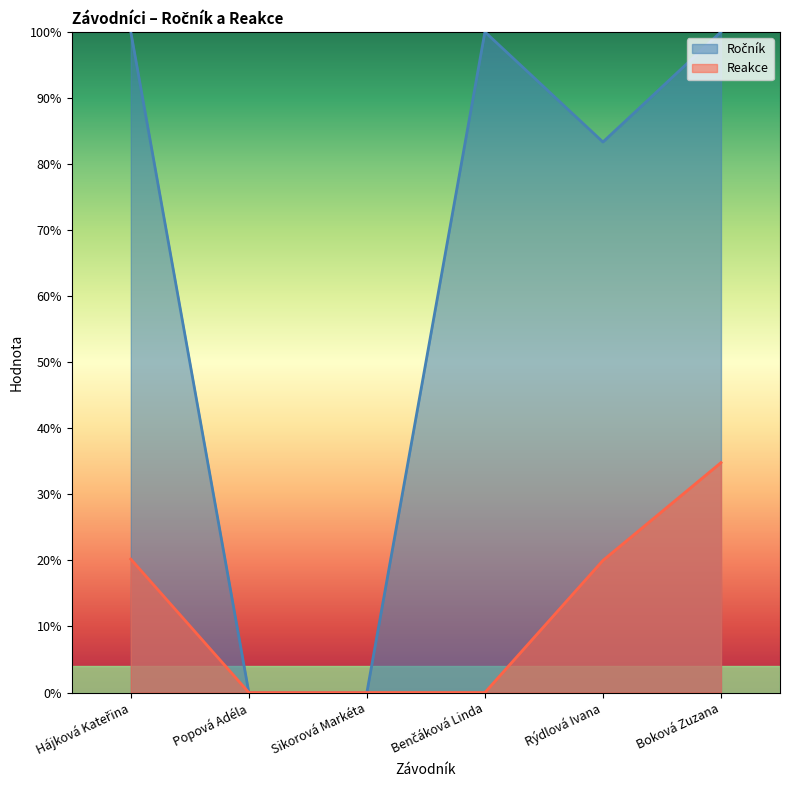

Does the chart display data point markers on the line(s)?

No